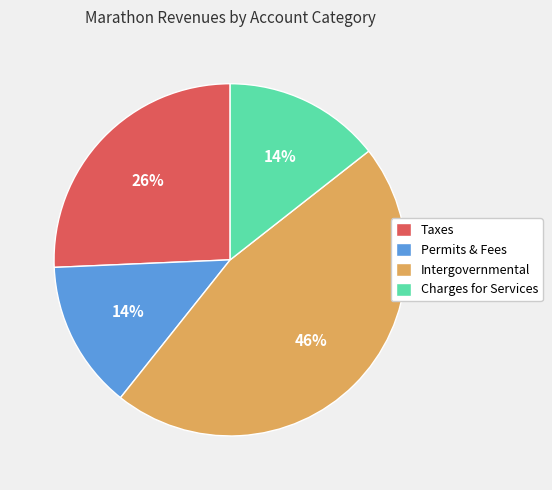

Which slice is the largest?

Intergovernmental